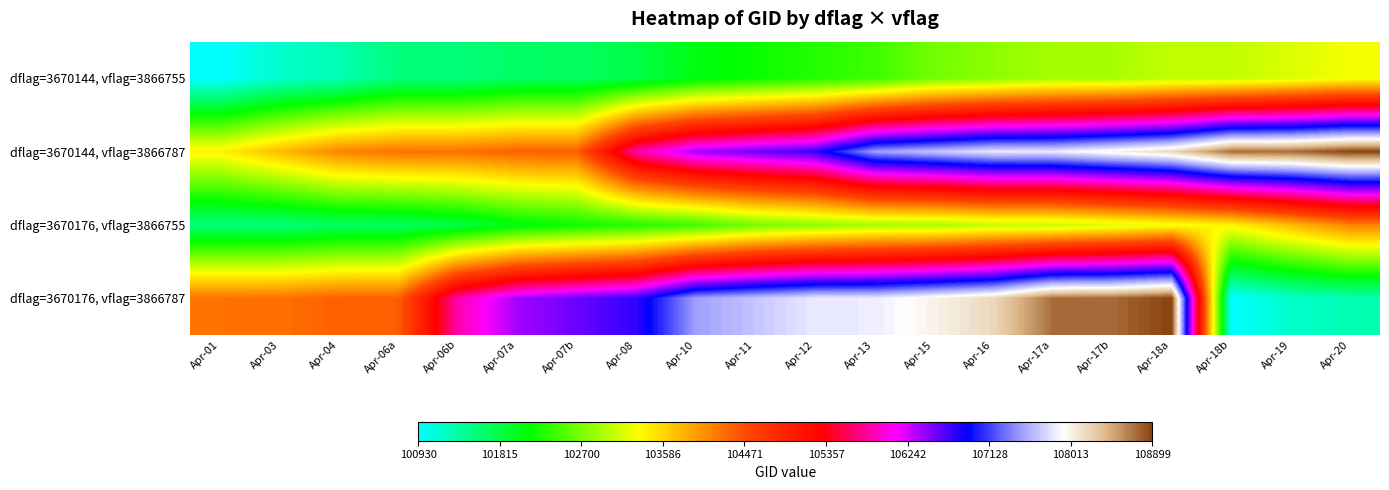

Reading left to right, list all the values displayed in this chart.

dflag=3670144, vflag=3866755: Apr-01=100930	Apr-03=101181	Apr-04=101304	Apr-06a=101552	Apr-06b=101561	Apr-07a=101674	Apr-07b=101683	Apr-08=101805	Apr-10=102056	Apr-11=102180	Apr-12=102300	Apr-13=102421	Apr-15=102671	Apr-16=102792	Apr-17a=102912	Apr-17b=102920	Apr-18a=103032	Apr-18b=103040	Apr-19=103160	Apr-20=103279
dflag=3670144, vflag=3866787: Apr-01=103397	Apr-03=103761	Apr-04=104112	Apr-06a=104229	Apr-06b=104236	Apr-07a=104346	Apr-07b=104355	Apr-08=105850	Apr-10=106388	Apr-11=106569	Apr-12=106743	Apr-13=107486	Apr-15=107659	Apr-16=107834	Apr-17a=107843	Apr-17b=108015	Apr-18a=108193	Apr-18b=108715	Apr-19=108729	Apr-20=108899
dflag=3670176, vflag=3866755: Apr-01=101552	Apr-03=101561	Apr-04=101674	Apr-06a=101683	Apr-06b=101805	Apr-07a=102056	Apr-07b=102180	Apr-08=102300	Apr-10=102421	Apr-11=102671	Apr-12=102792	Apr-13=102912	Apr-15=102920	Apr-16=103032	Apr-17a=103040	Apr-17b=103160	Apr-18a=103279	Apr-18b=103397	Apr-19=103761	Apr-20=104112
dflag=3670176, vflag=3866787: Apr-01=104229	Apr-03=104236	Apr-04=104346	Apr-06a=104355	Apr-06b=105850	Apr-07a=106388	Apr-07b=106569	Apr-08=106743	Apr-10=107486	Apr-11=107659	Apr-12=107834	Apr-13=107843	Apr-15=108015	Apr-16=108193	Apr-17a=108715	Apr-17b=108729	Apr-18a=108899	Apr-18b=100930	Apr-19=101181	Apr-20=101304